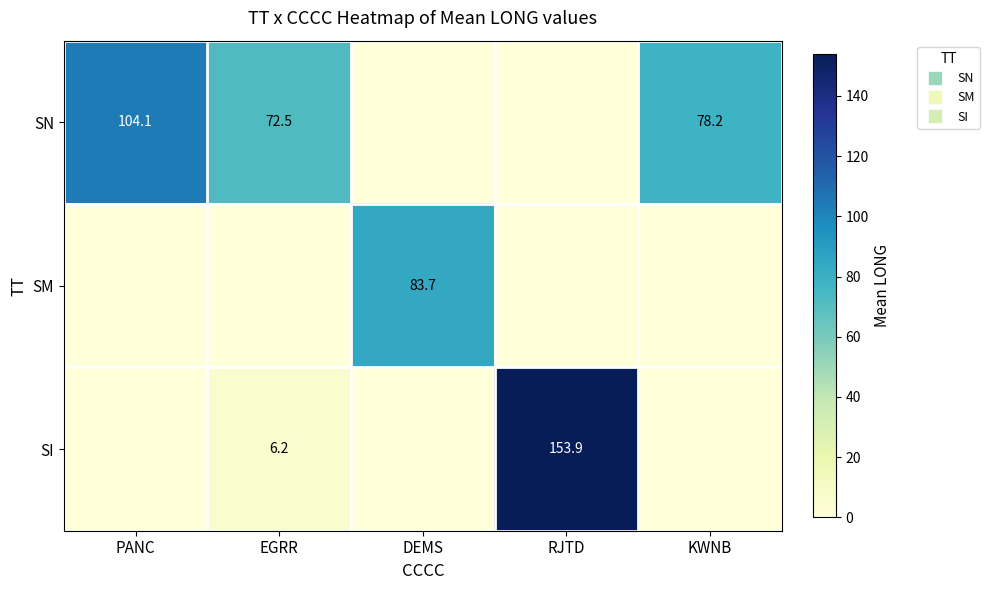

At which label does SN reach its minimum?

DEMS